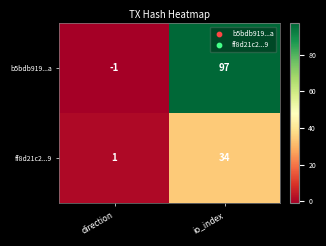

What is the maximum value for ff8d21c2...9?

34